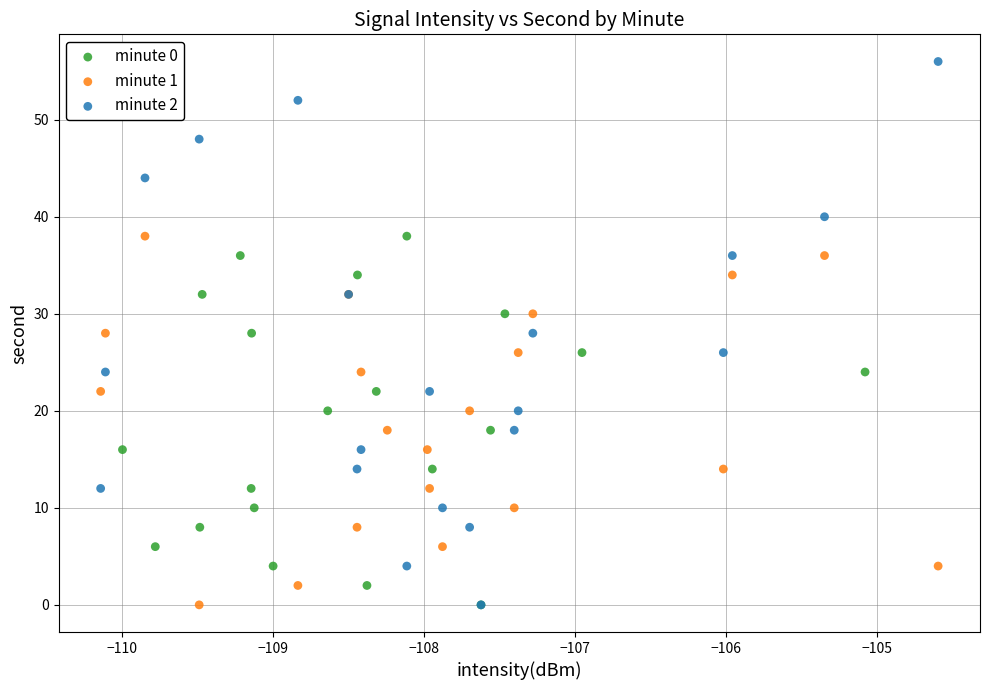

Which series has the widest spread of Y values?

minute 2